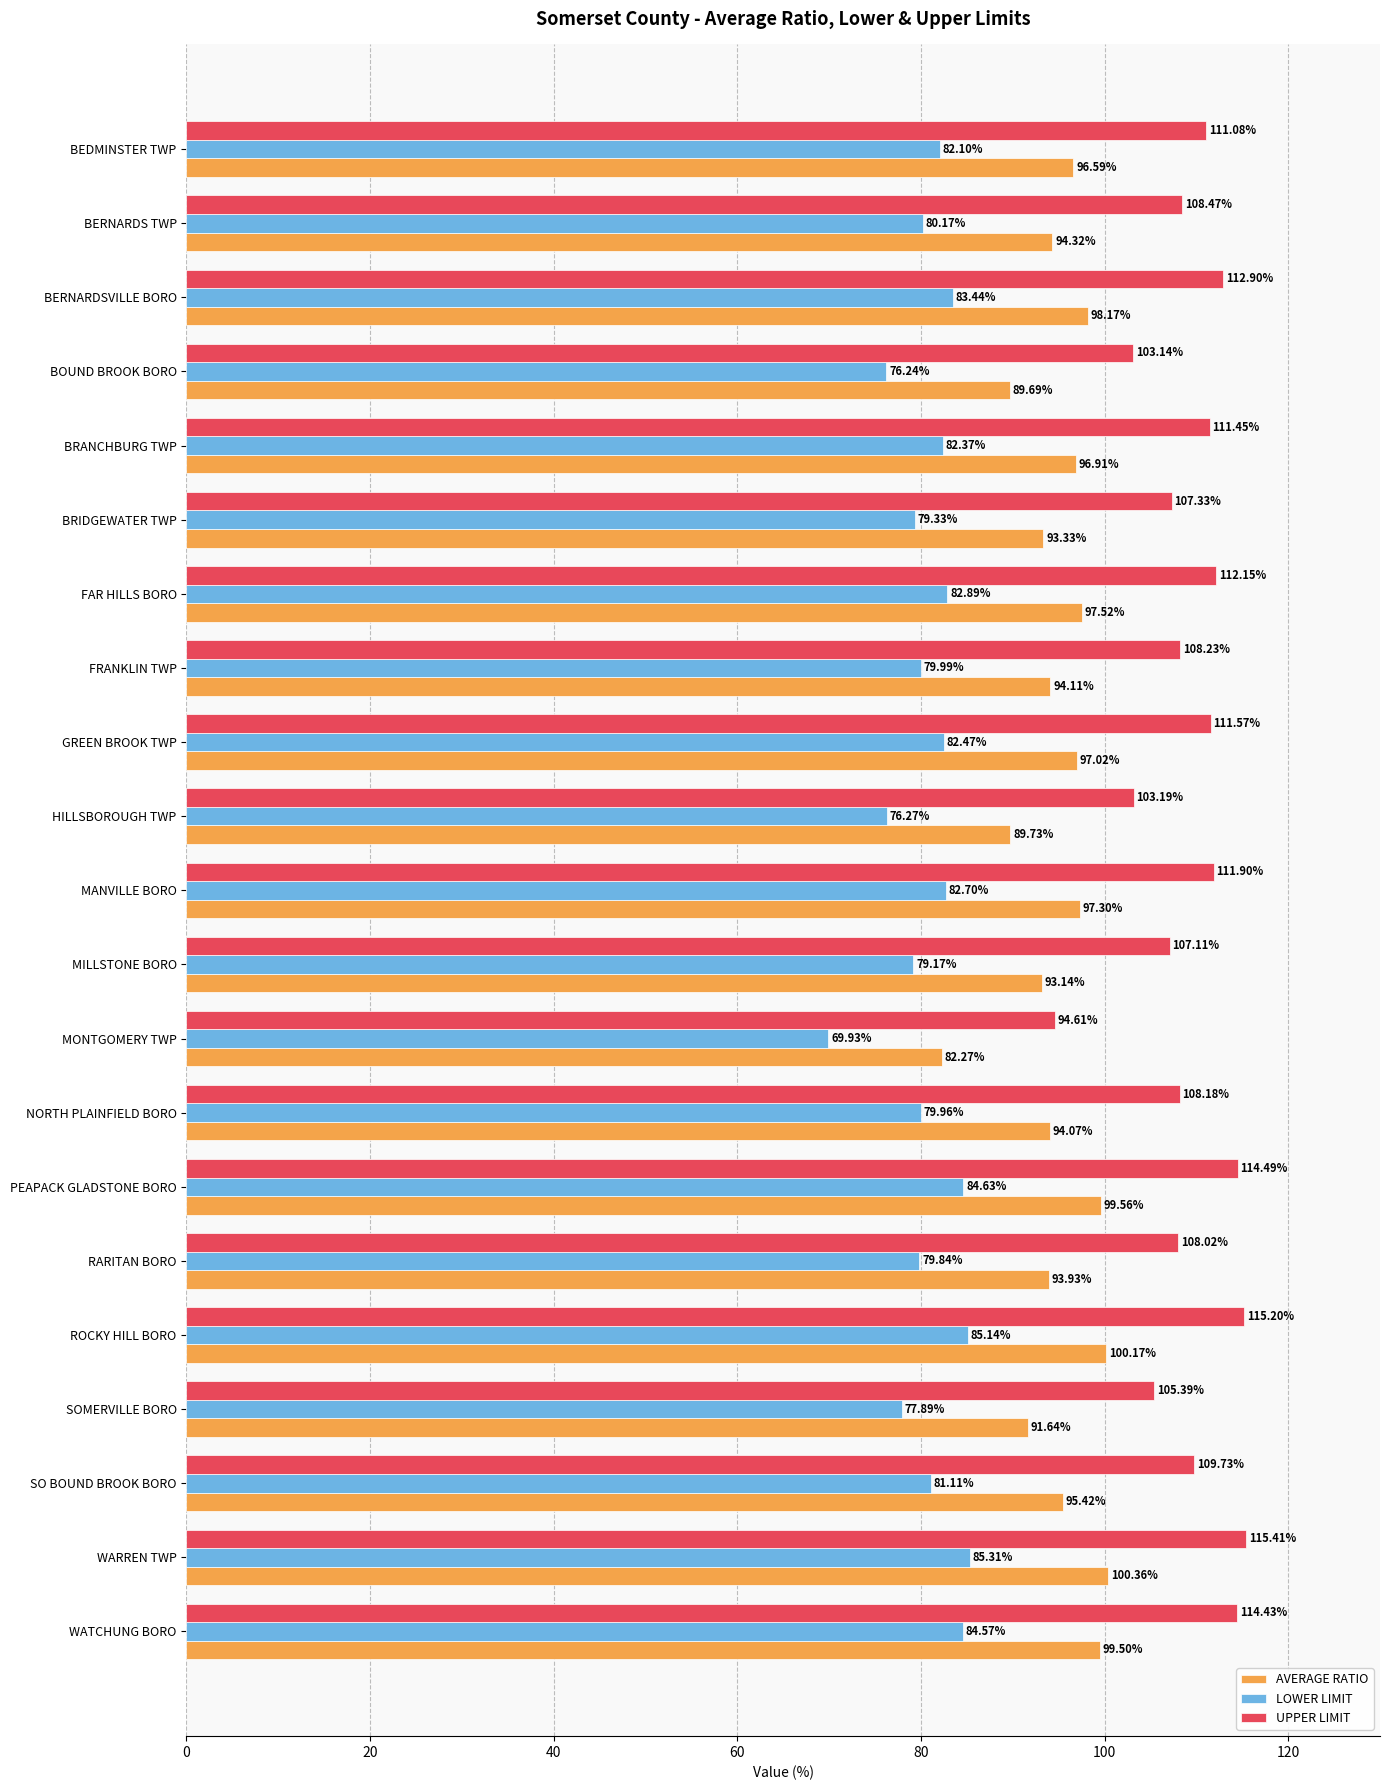

What is the spread (max minus min) of values at FRANKLIN TWP?

28.2